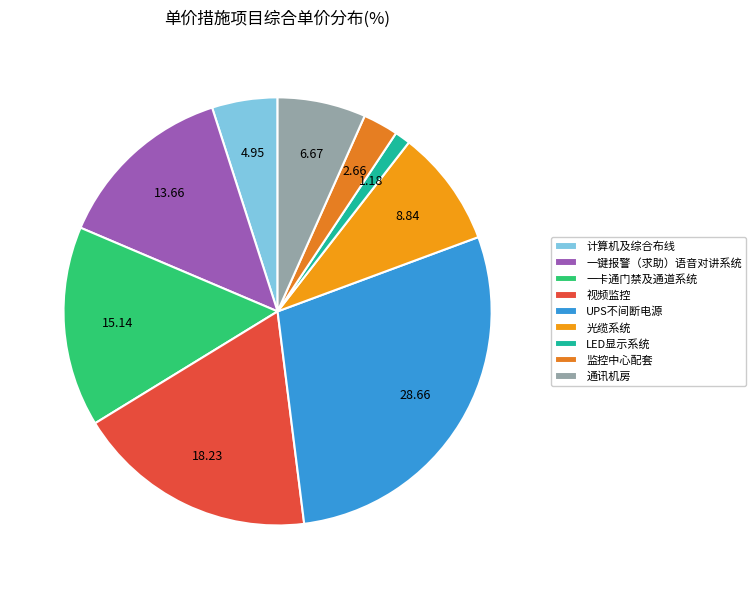

The 计算机及综合布线 slice represents 5% of the pie. True or false?

True